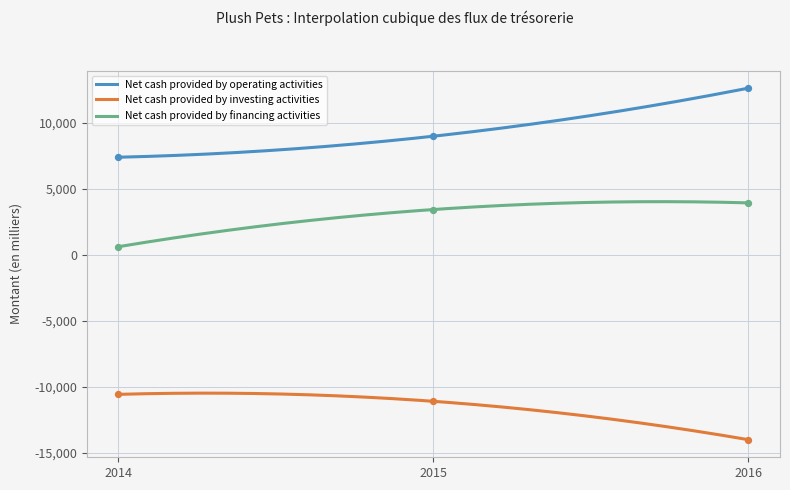

What are all the series names shown in the legend?

Net cash provided by operating activities, Net cash provided by investing activities, Net cash provided by financing activities